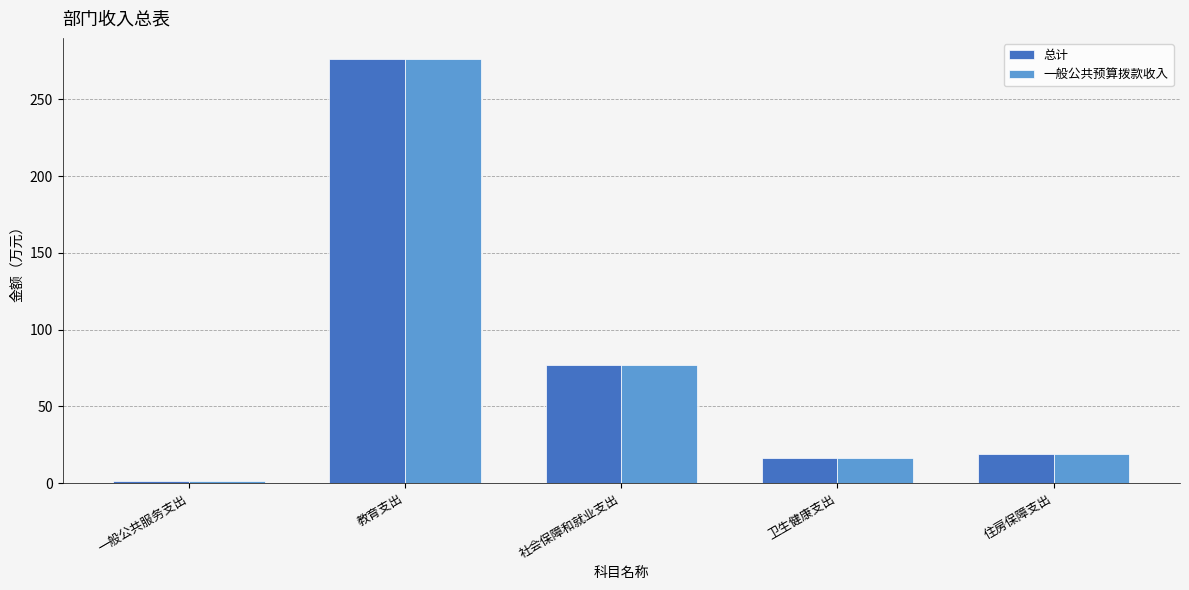

What is the sum of the 总计 values at 社会保障和就业支出 and 卫生健康支出?

92.9